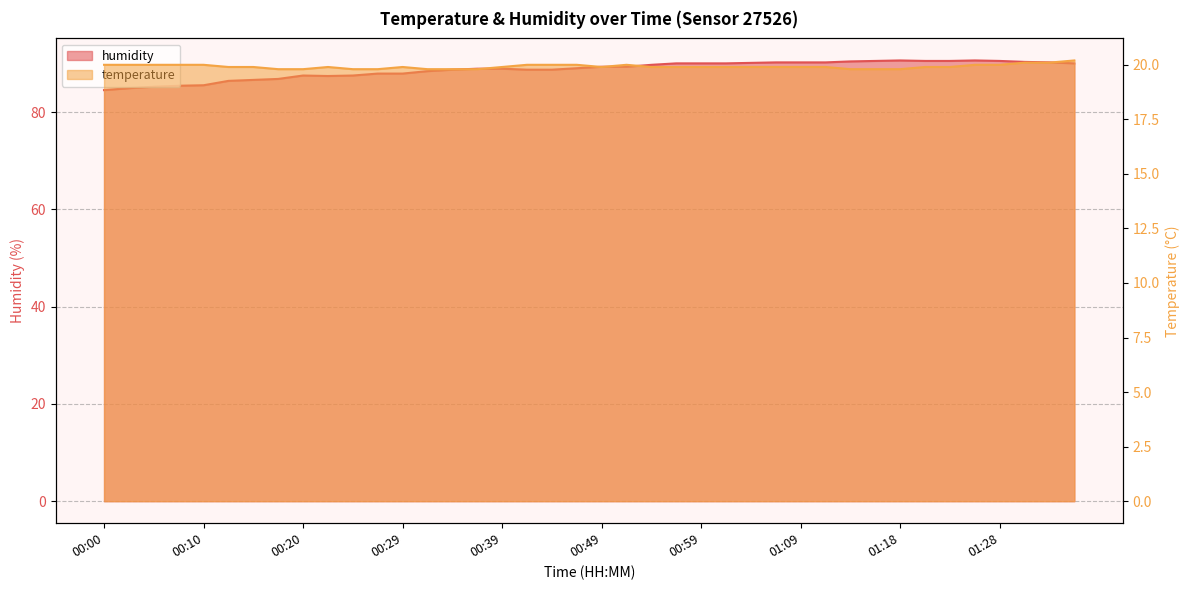

The humidity series shows 140.6 at 00:20. True or false?

False